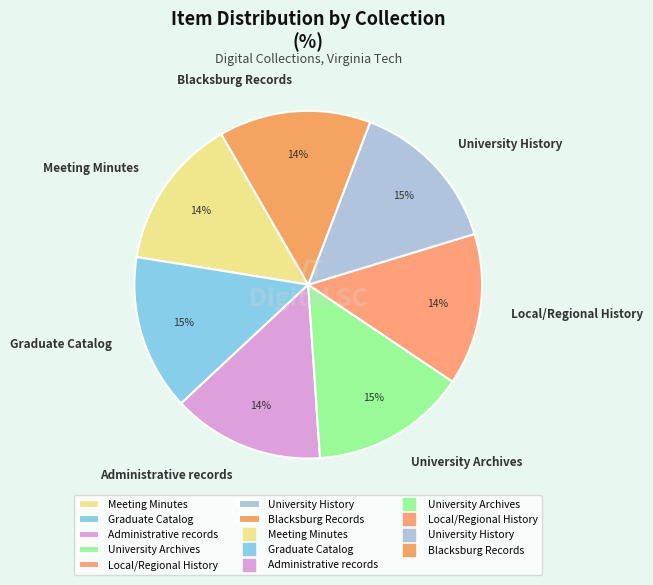

To the nearest percent, what portion does Graduate Catalog represent?

15%